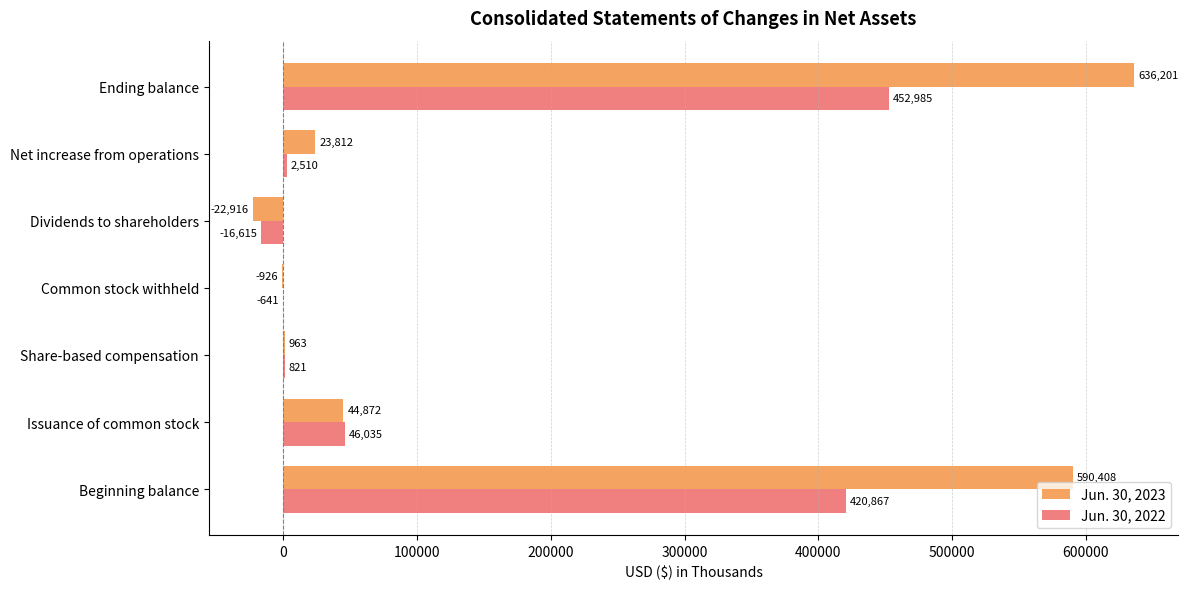

Which series has the widest spread of values?

Jun. 30, 2023